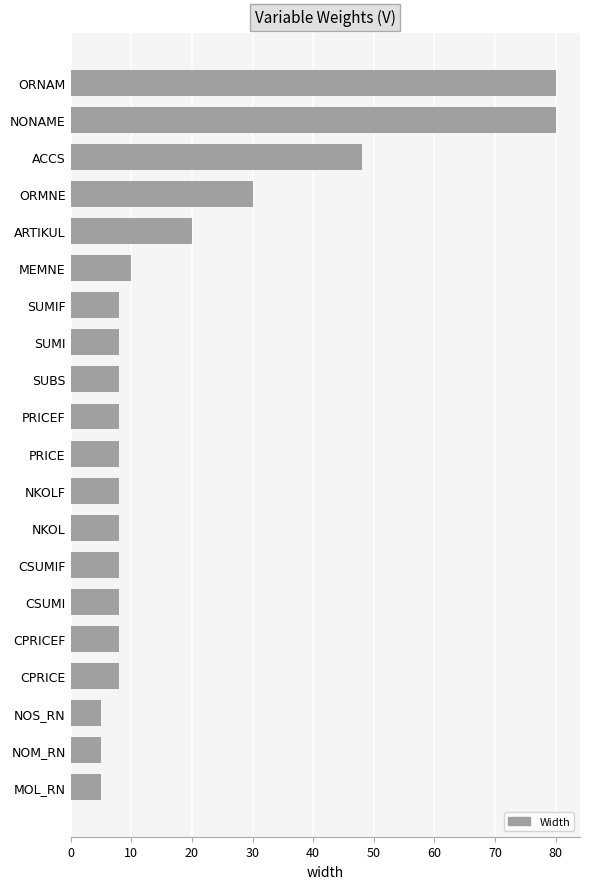

Which has a higher value, SUMIF or ARTIKUL?

ARTIKUL